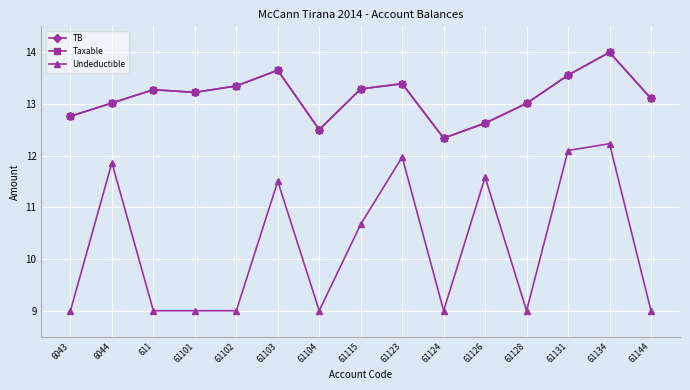

What is the difference between the TB values at 61134 and 61104?

1.5